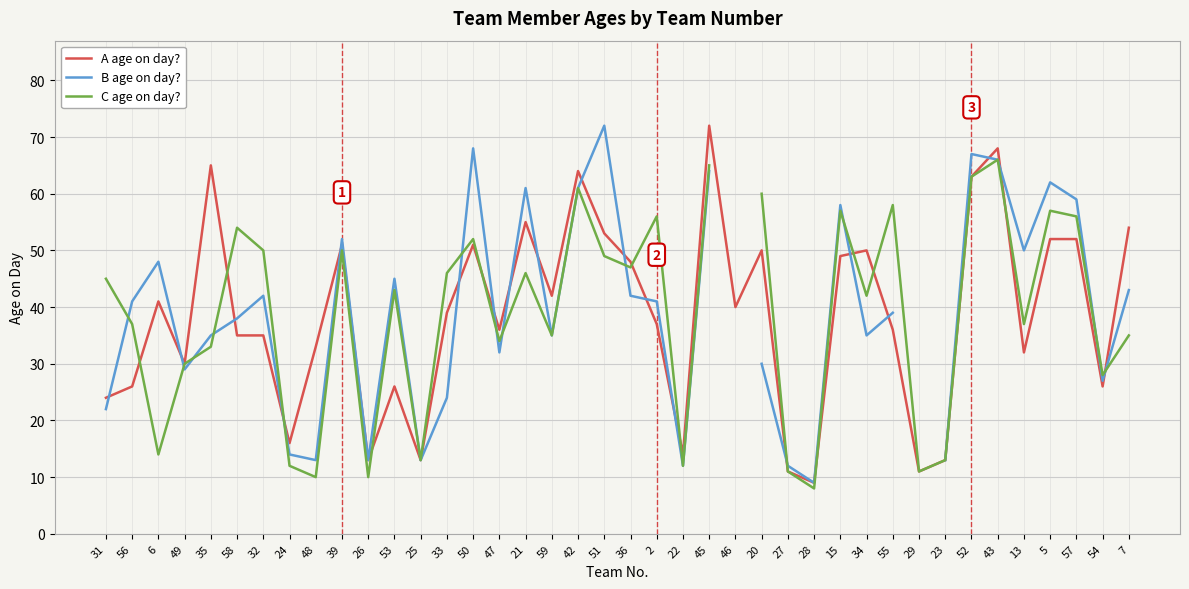

What is the spread (max minus min) of values at 2?

19.0